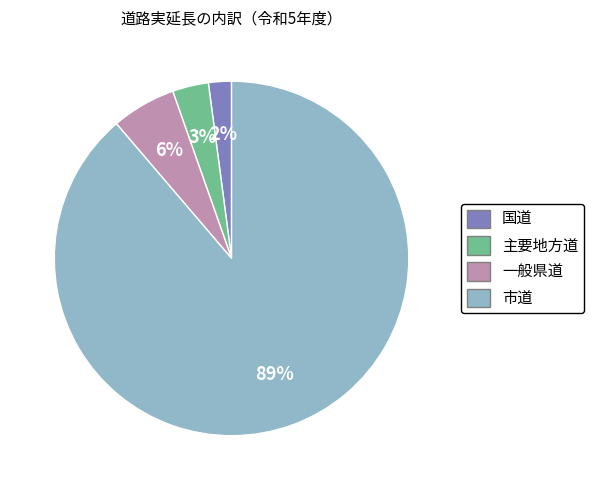

Which category has the biggest portion of the pie?

市道